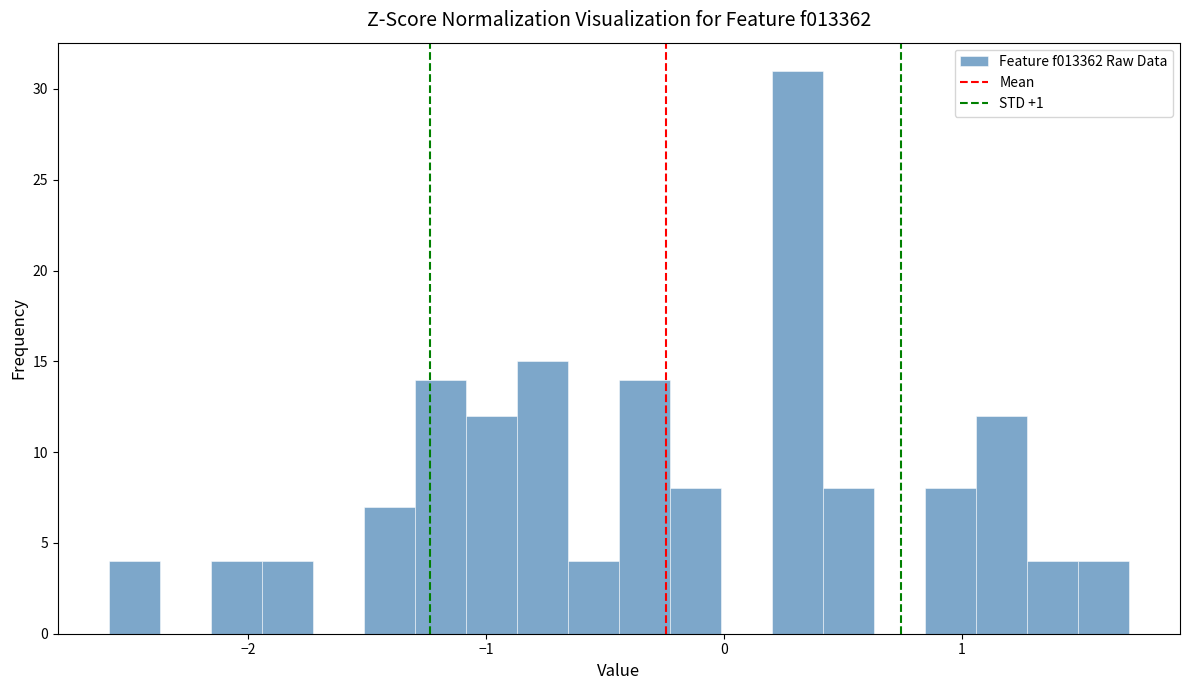

Around what value on the x-axis is the tallest bar? Give the approximate position of its centre, as read against the axis.

0.3